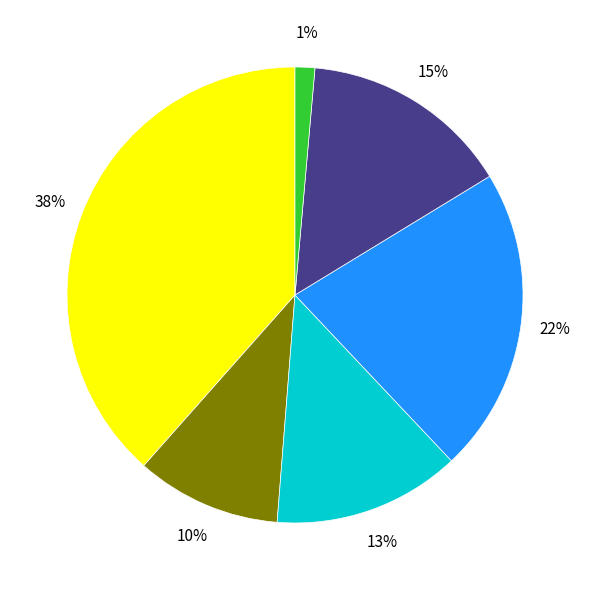

Does any single category account for the majority?

No